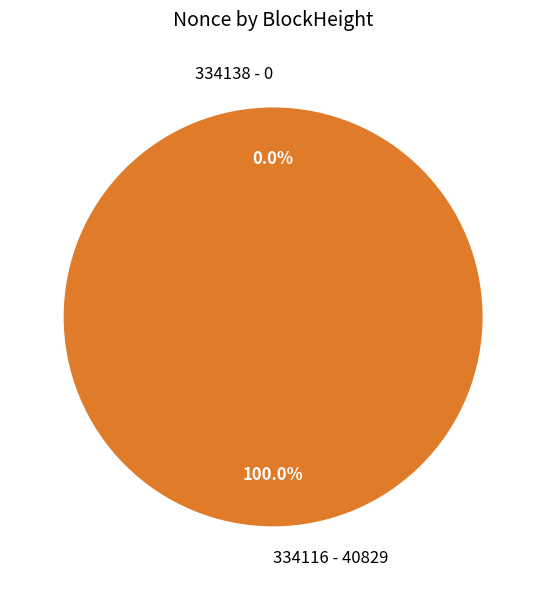

What is the change in value from 334138 to 334116?

+40829